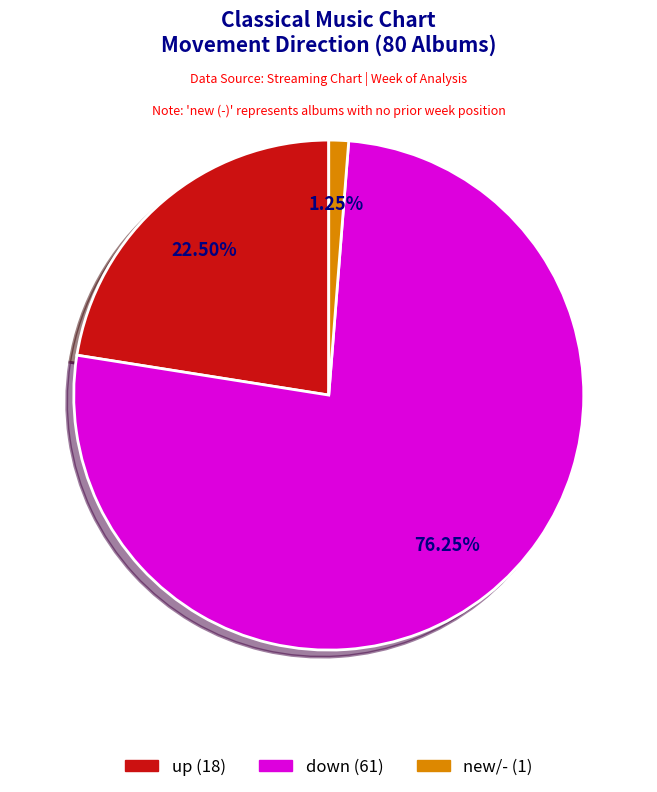

To the nearest percent, what portion does down represent?

76%